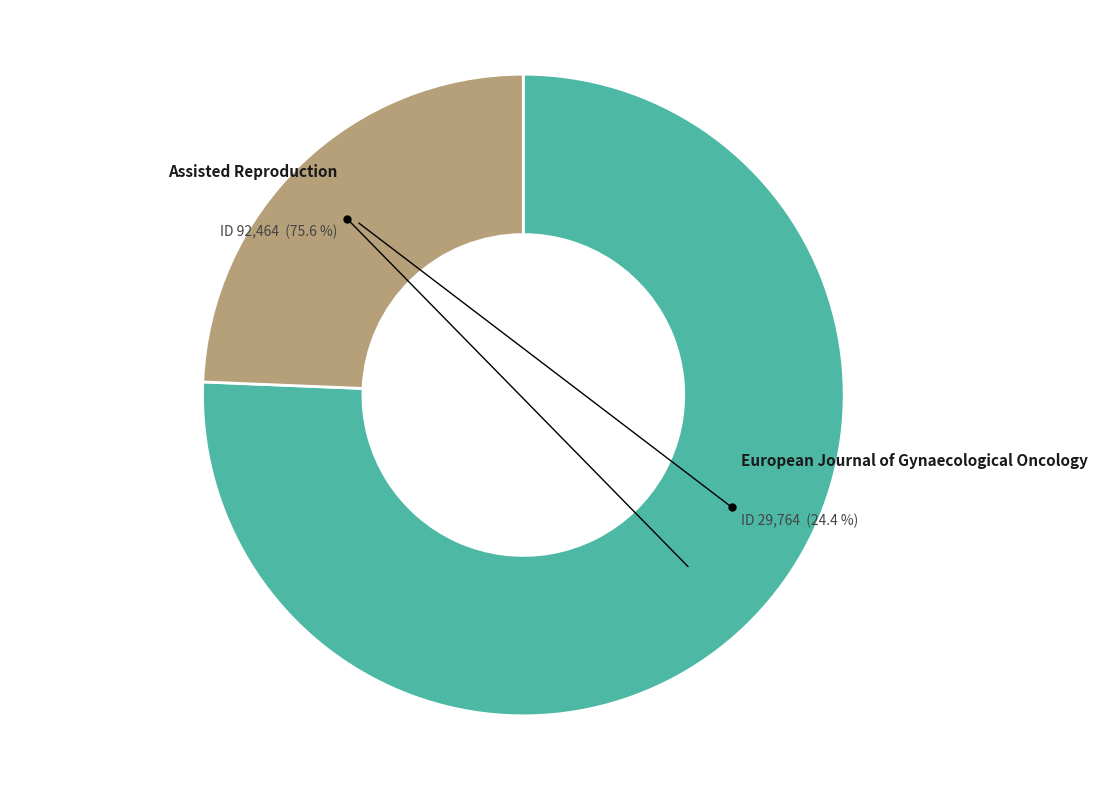

Count the number of slices in the pie.

2